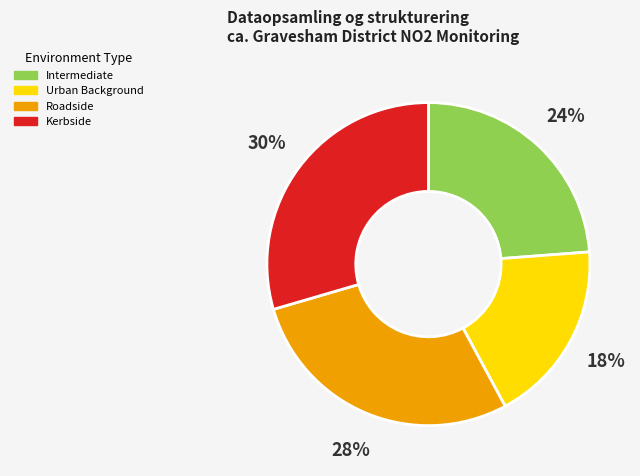

Does any single category account for the majority?

No